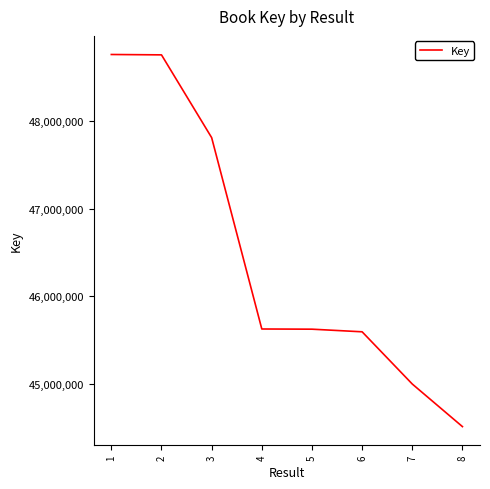

What is the difference between the values at 6 and 8?

1083269